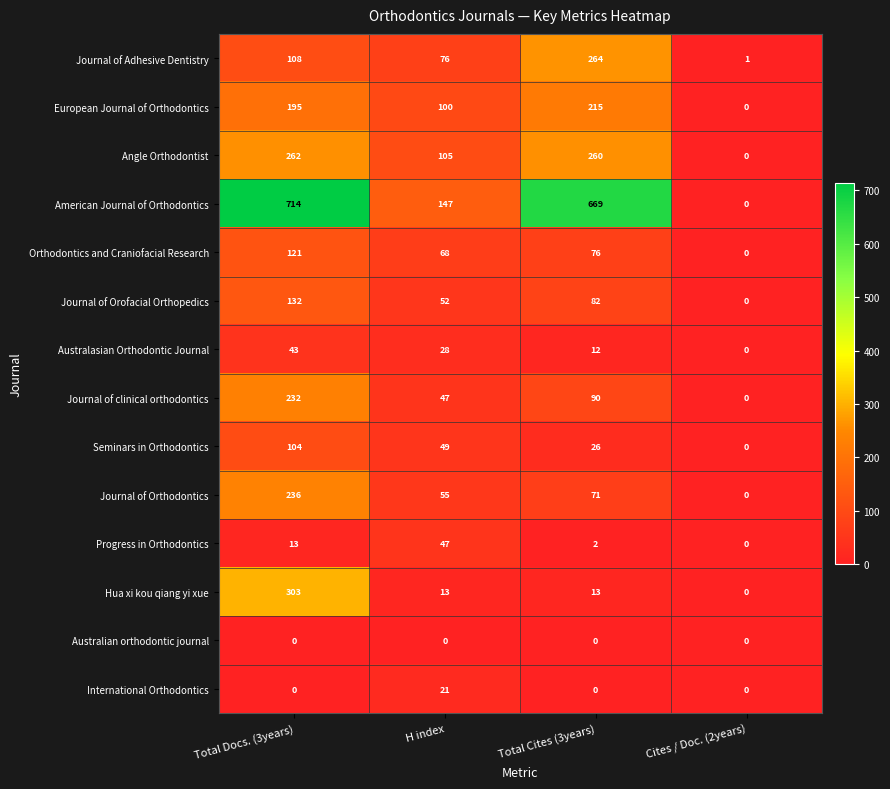

Rank the series by their maximum value, from lowest to highest.

Australian orthodontic journal, International Orthodontics, Australasian Orthodontic Journal, Progress in Orthodontics, Seminars in Orthodontics, Orthodontics and Craniofacial Research, Journal of Orofacial Orthopedics, European Journal of Orthodontics, Journal of clinical orthodontics, Journal of Orthodontics, Angle Orthodontist, Journal of Adhesive Dentistry, Hua xi kou qiang yi xue, American Journal of Orthodontics